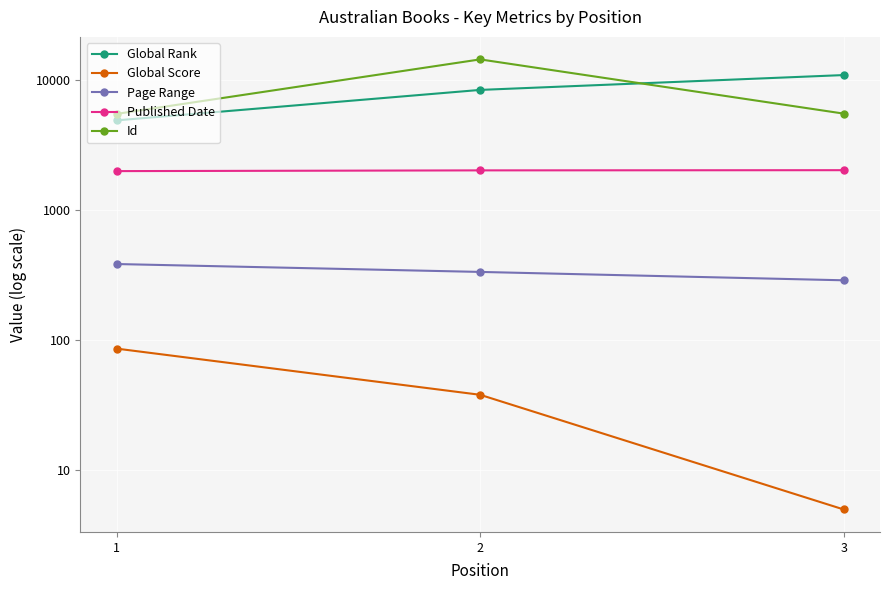

What is the sum of the Global Score values at 2 and 3?

43